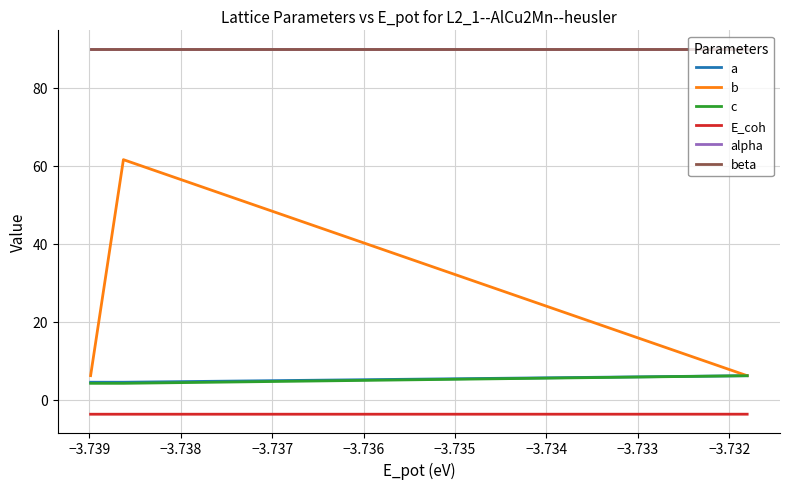

What is the difference between the highest and lowest values at −3.739?

93.7